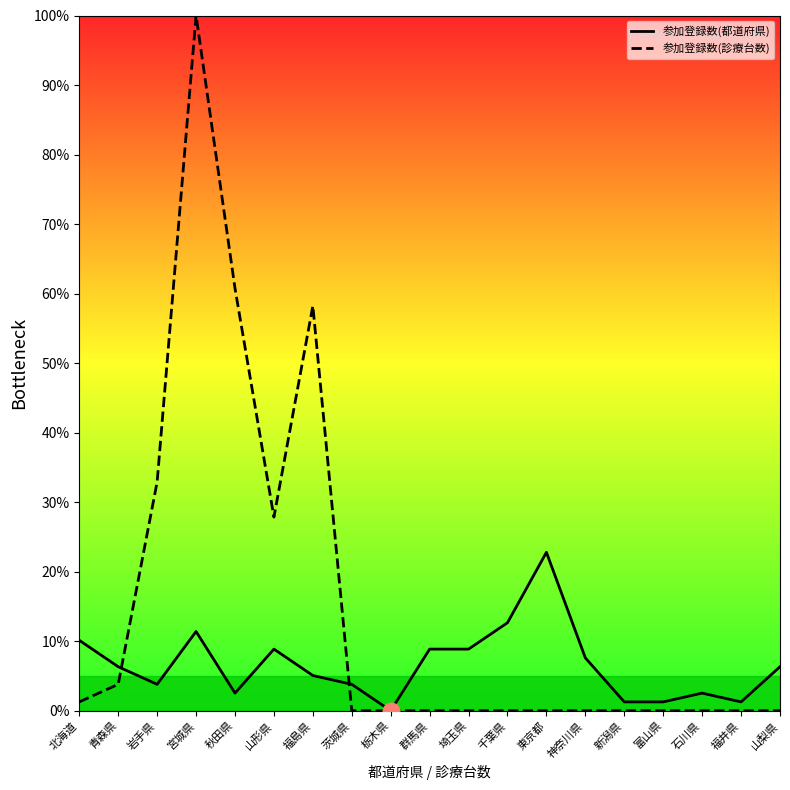

Reading right to left, transcribe all the data shown in this chart.

参加登録数(都道府県): 山梨県=6.3	福井県=1.3	石川県=2.5	富山県=1.3	新潟県=1.3	神奈川県=7.6	東京都=22.8	千葉県=12.7	埼玉県=8.9	群馬県=8.9	栃木県=0.0	茨城県=3.8	福島県=5.1	山形県=8.9	秋田県=2.5	宮城県=11.4	岩手県=3.8	青森県=6.3	北海道=10.1
参加登録数(診療台数): 山梨県=0.0	福井県=0.0	石川県=0.0	富山県=0.0	新潟県=0.0	神奈川県=0.0	東京都=0.0	千葉県=0.0	埼玉県=0.0	群馬県=0.0	栃木県=0.0	茨城県=0.0	福島県=58.2	山形県=27.8	秋田県=60.8	宮城県=100.0	岩手県=32.9	青森県=3.8	北海道=1.3